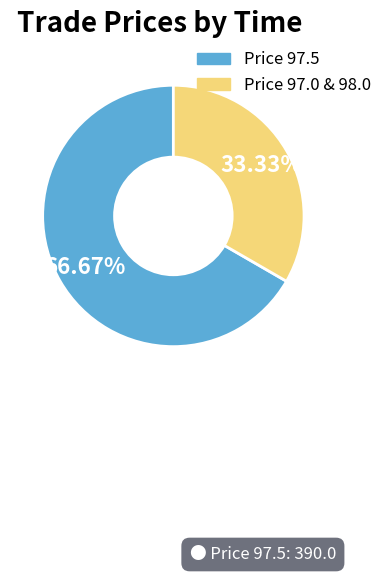

Is there any slice that represents more than half of the pie?

Yes